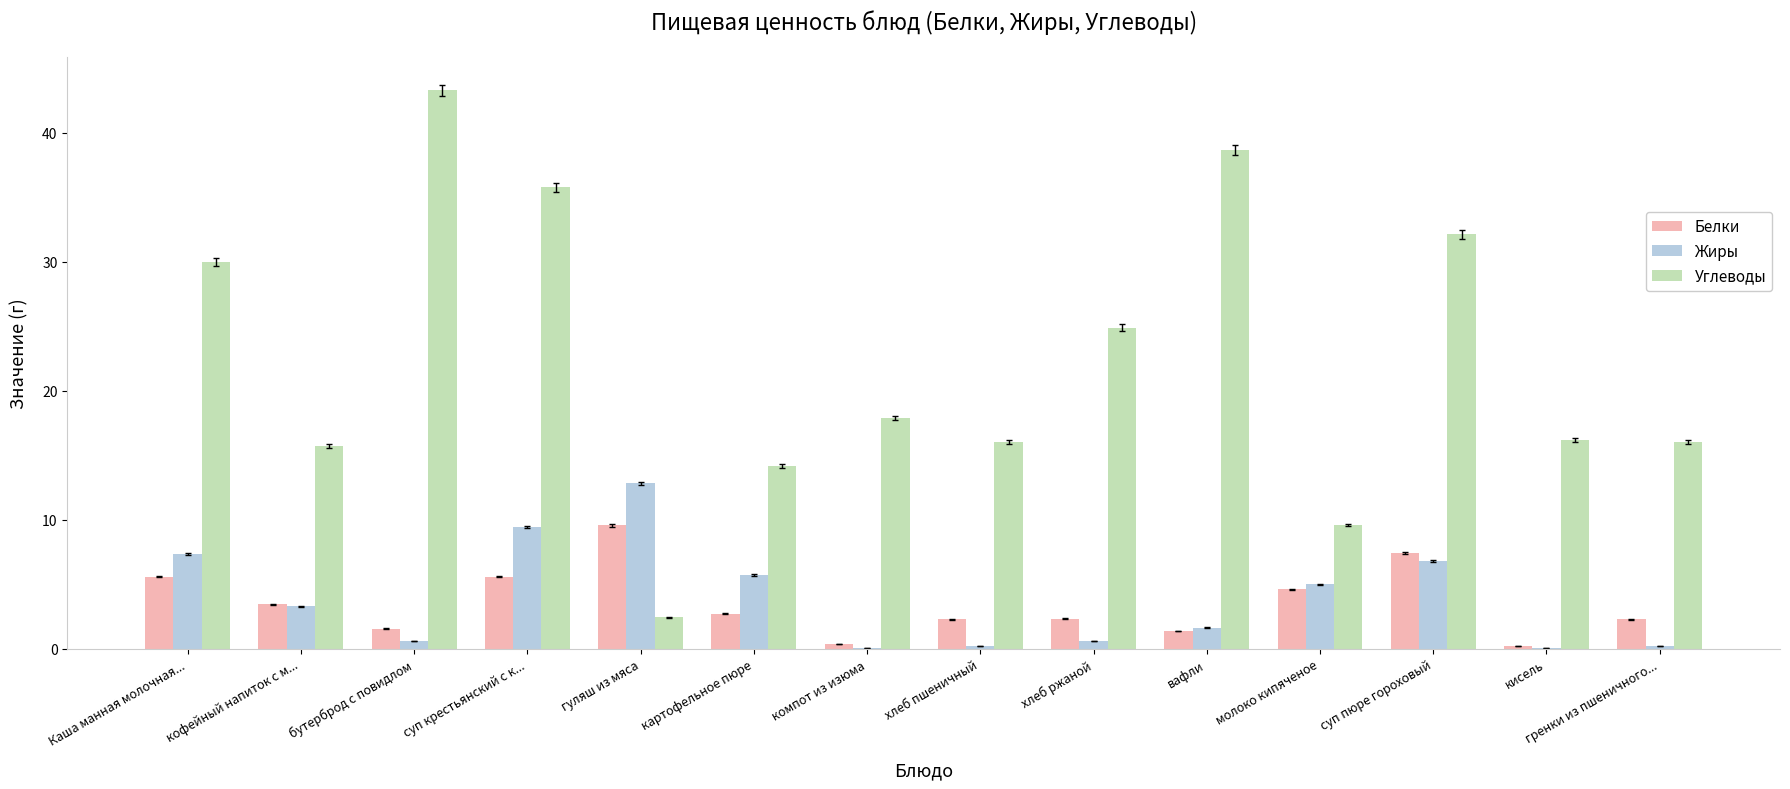

How many distinct data groups are displayed?

3